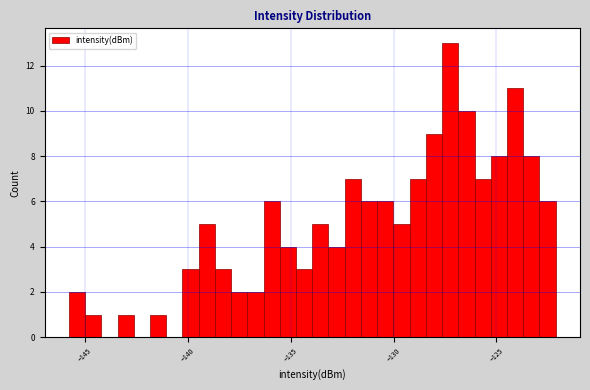

Around what value on the x-axis is the tallest bar? Give the approximate position of its centre, as read against the axis.

-127.0